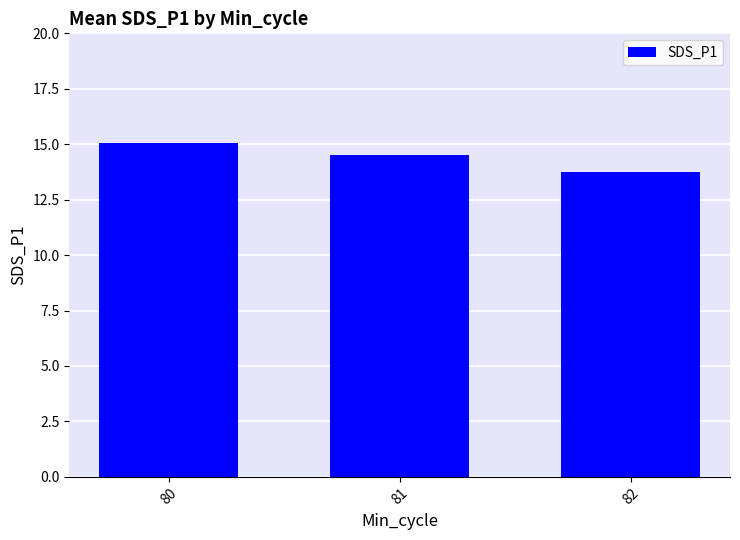

Approximately how many times larger is the value at 81 compared to 80?

1.0